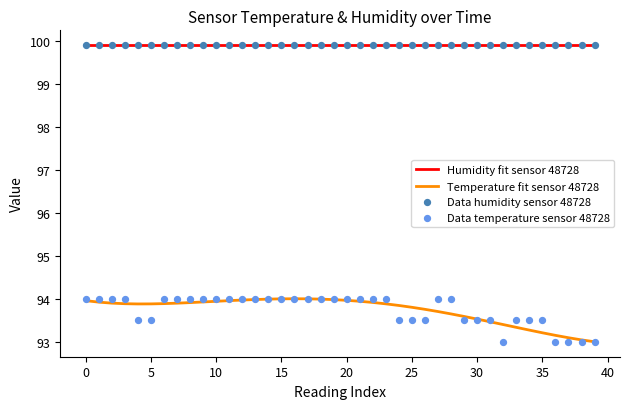

Which series contains the highest Y value?

Humidity fit sensor 48728